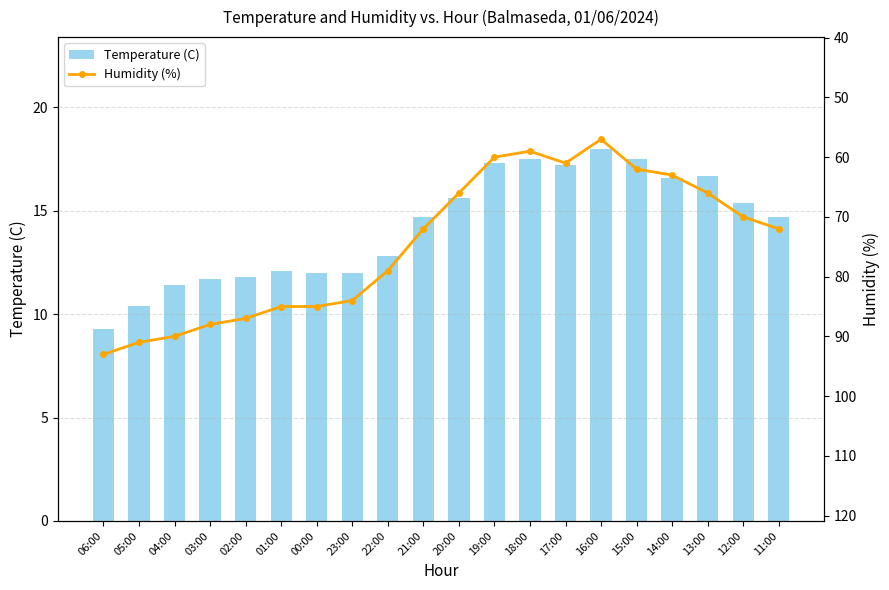

What is the approximate value of Humidity (%) at 12:00?

70.0